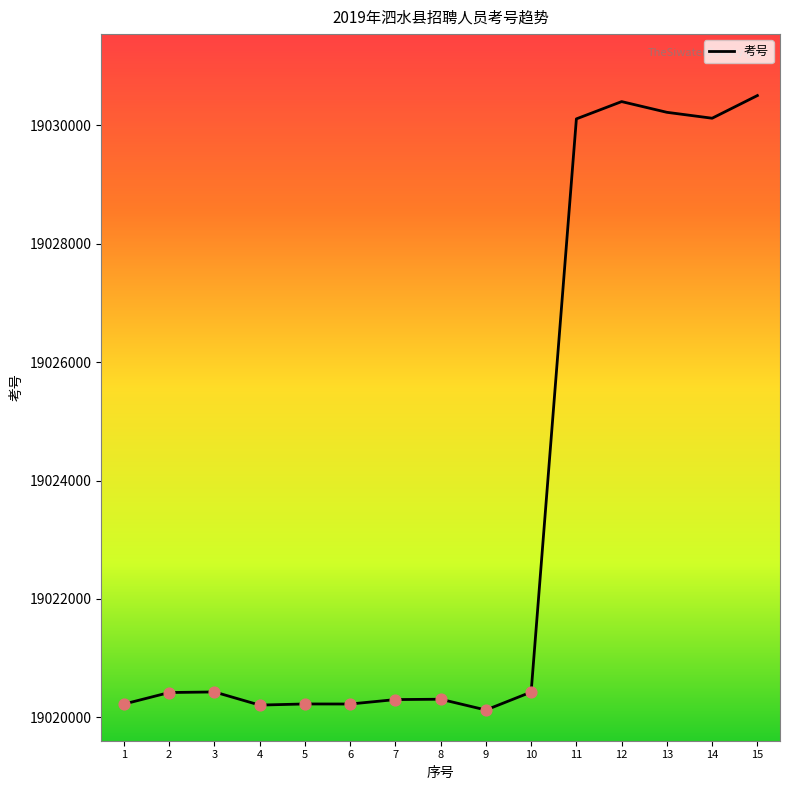

What is the ratio of the value at 9 to the value at 3?

1.0